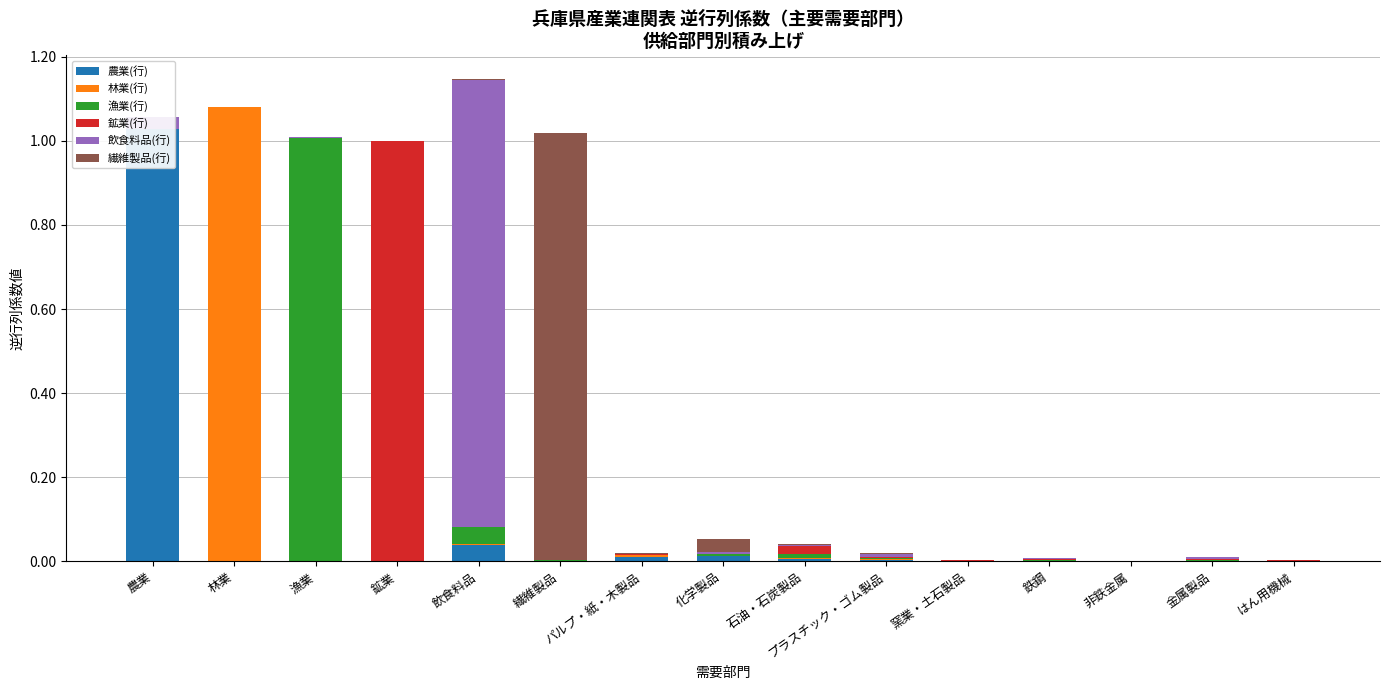

How many bars are there in total?

90